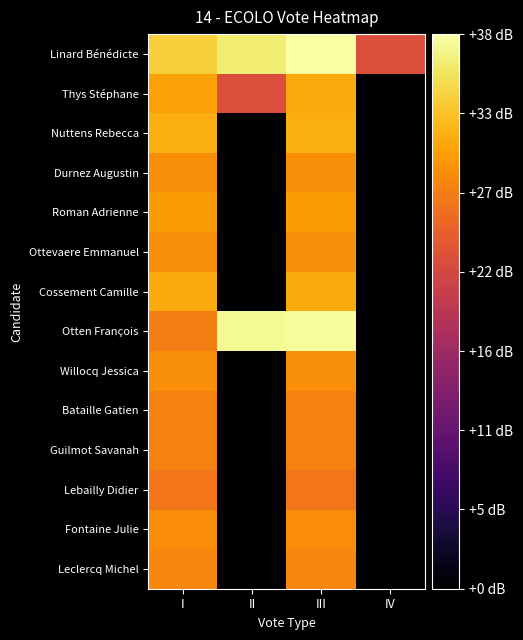

Reading left to right, list all the values displayed in this chart.

Linard Bénédicte: I=34.1	II=36.5	III=38.5	IV=22.7
Thys Stéphane: I=30.6	II=22.7	III=31.2	IV=0.0
Nuttens Rebecca: I=31.5	II=0.0	III=31.5	IV=0.0
Durnez Augustin: I=28.9	II=0.0	III=28.9	IV=0.0
Roman Adrienne: I=30.0	II=0.0	III=30.0	IV=0.0
Ottevaere Emmanuel: I=29.0	II=0.0	III=29.0	IV=0.0
Cossement Camille: I=31.2	II=0.0	III=31.2	IV=0.0
Otten François: I=27.6	II=37.7	III=38.1	IV=0.0
Willocq Jessica: I=29.0	II=0.0	III=29.0	IV=0.0
Bataille Gatien: I=27.9	II=0.0	III=27.9	IV=0.0
Guilmot Savanah: I=27.9	II=0.0	III=27.9	IV=0.0
Lebailly Didier: I=26.9	II=0.0	III=26.9	IV=0.0
Fontaine Julie: I=28.8	II=0.0	III=28.8	IV=0.0
Leclercq Michel: I=28.4	II=0.0	III=28.4	IV=0.0